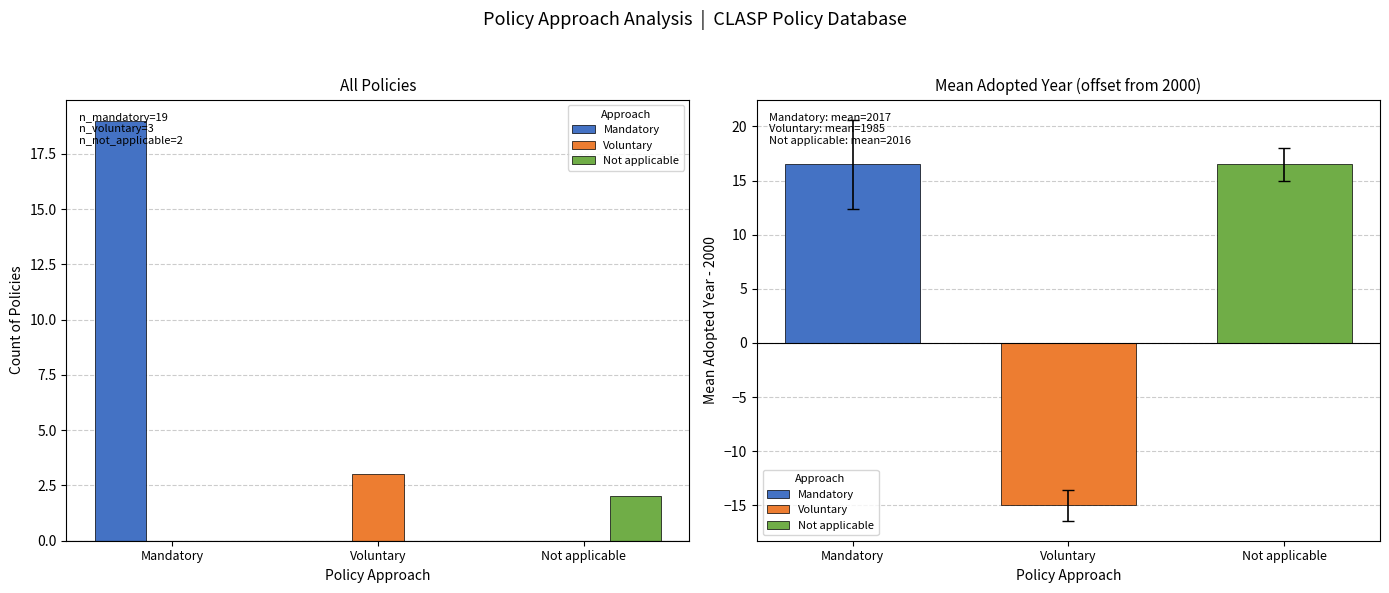

What is the spread (max minus min) of values at Voluntary?

3